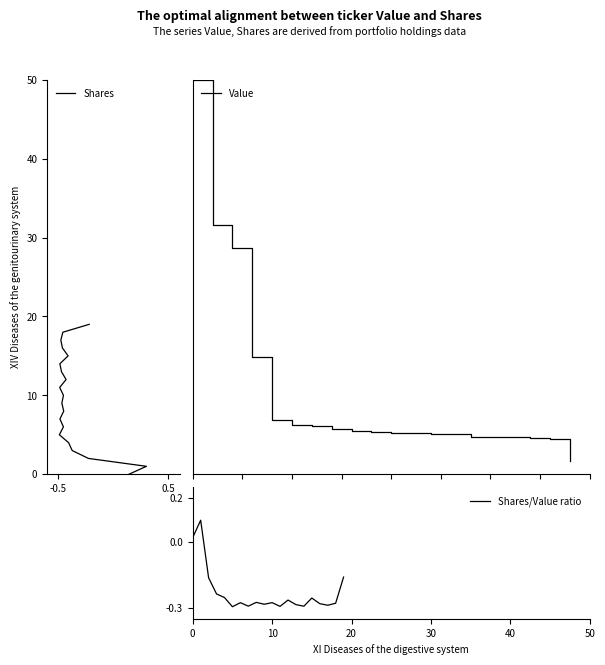

True or false: Value has a value of 2.4 at 6.

False